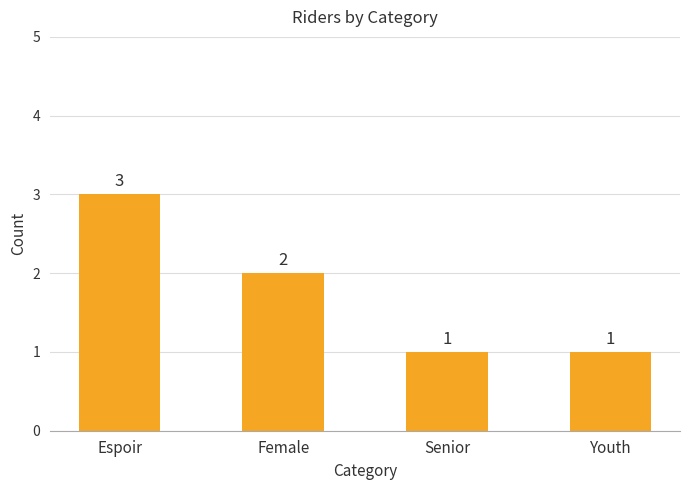

What is the change in value from Espoir to Senior?

-2